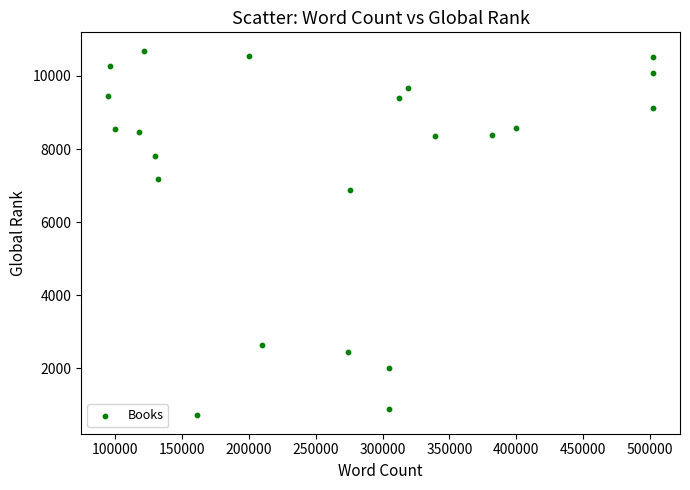

What Y value in the scatter plot is closest to 5703?

6881